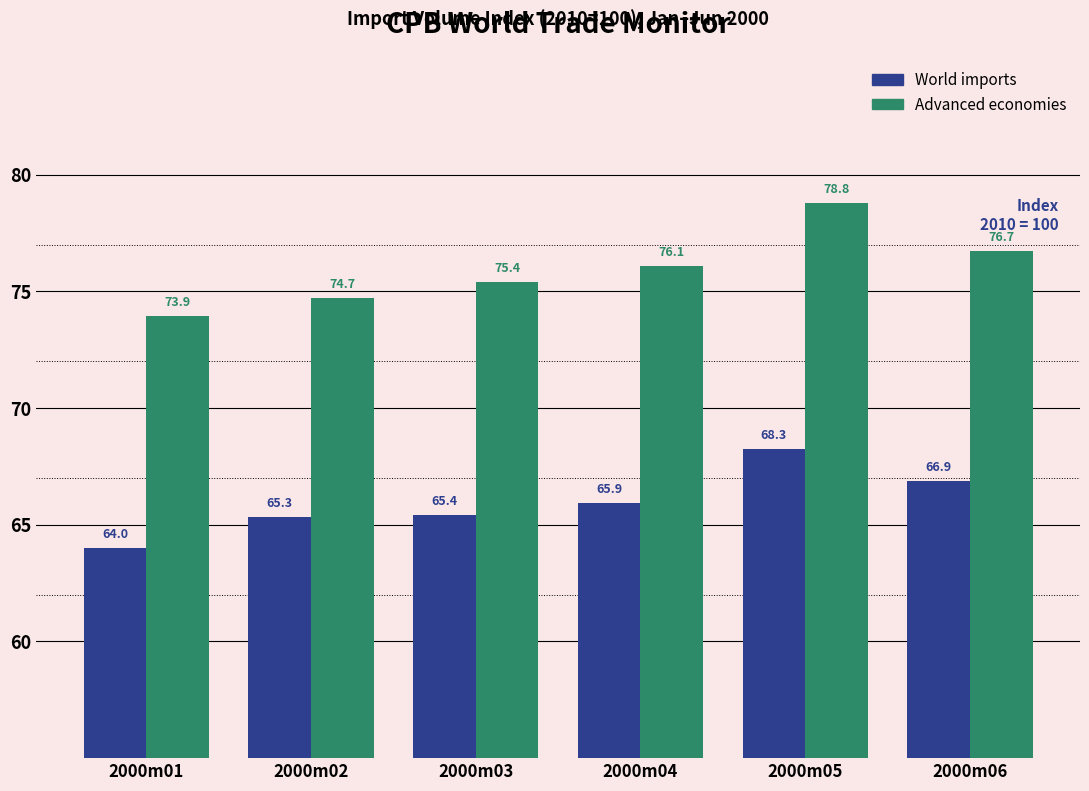

Reading right to left, what are all the values shown in this chart?

World imports: 2000m06=66.9	2000m05=68.3	2000m04=65.9	2000m03=65.4	2000m02=65.3	2000m01=64.0
Advanced economies: 2000m06=76.7	2000m05=78.8	2000m04=76.1	2000m03=75.4	2000m02=74.7	2000m01=73.9